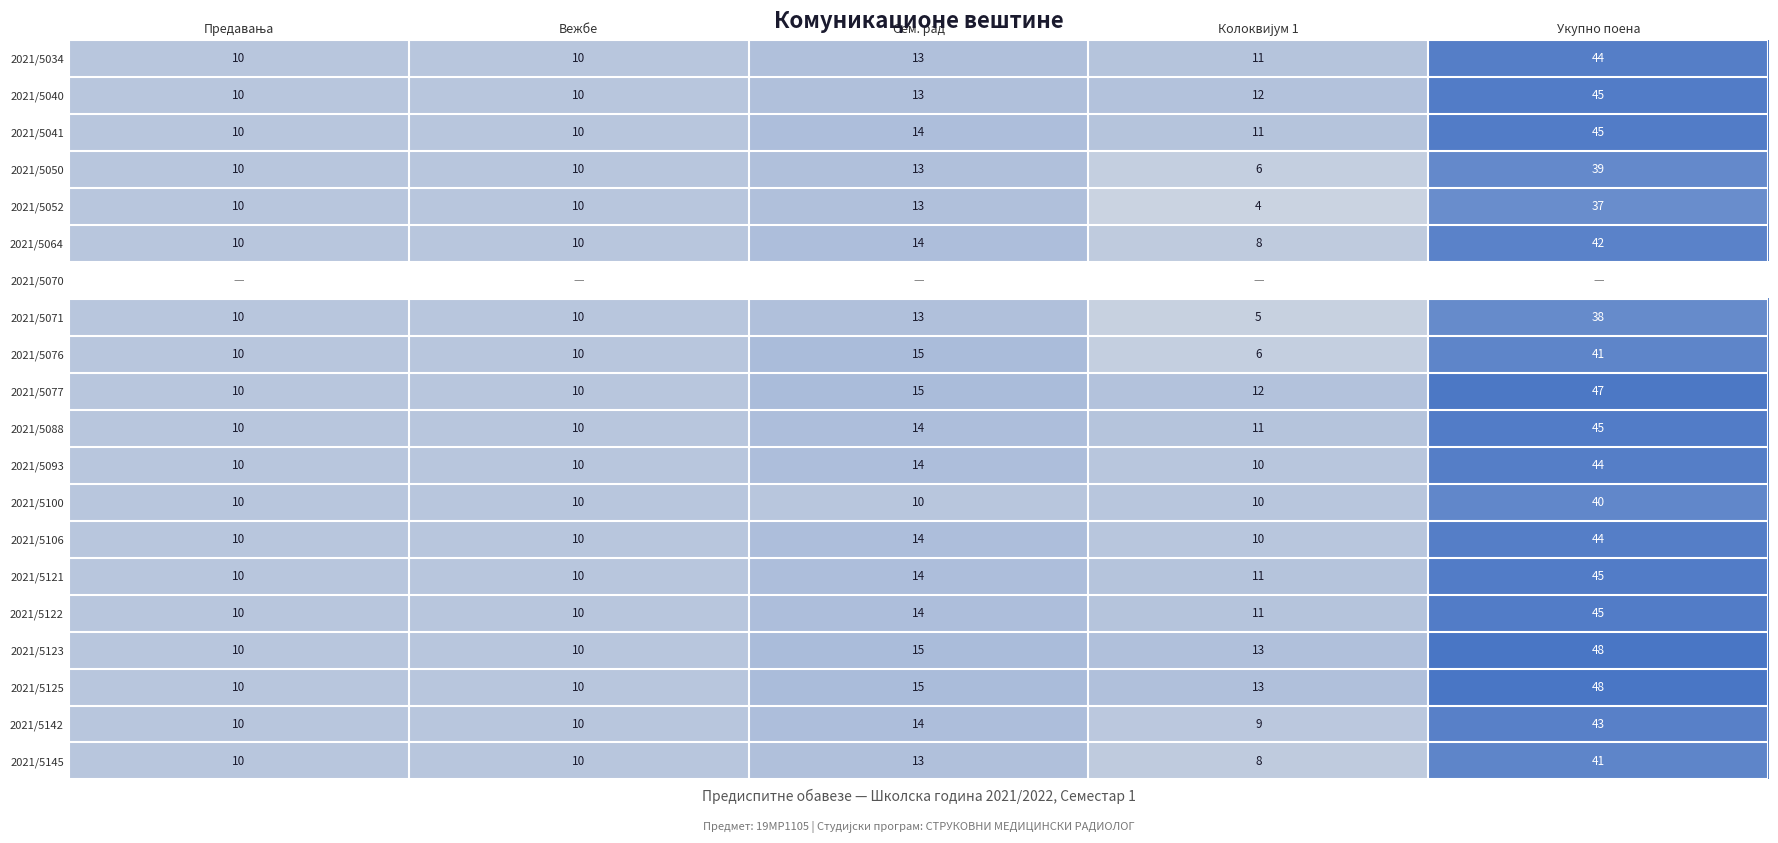

What is the total value across all series at Укупно поена?

821